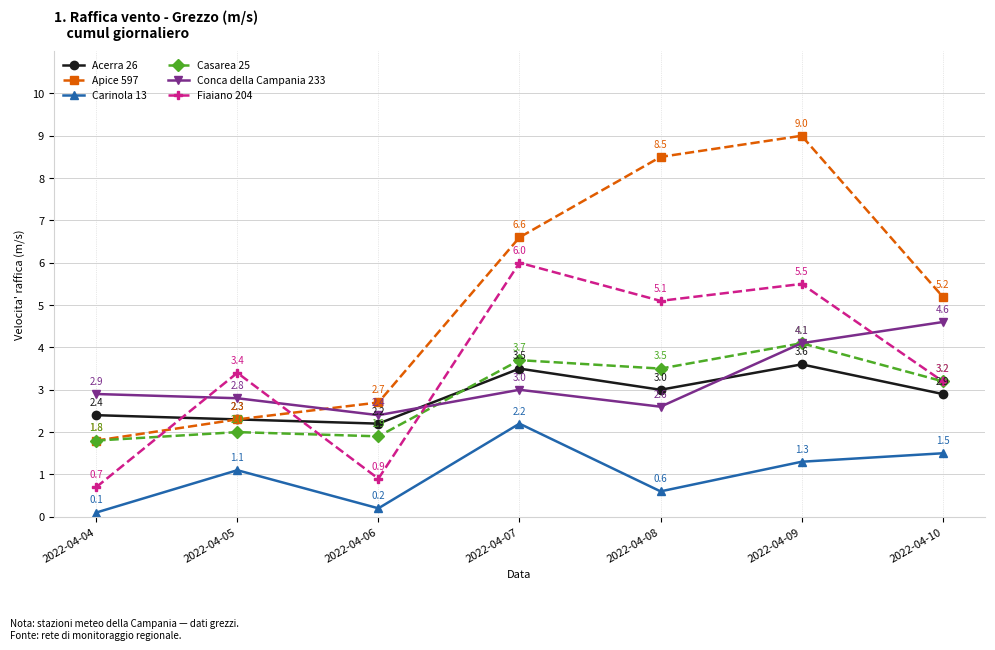

True or false: Carinola 13 and Acerra 26 intersect in this chart.

False